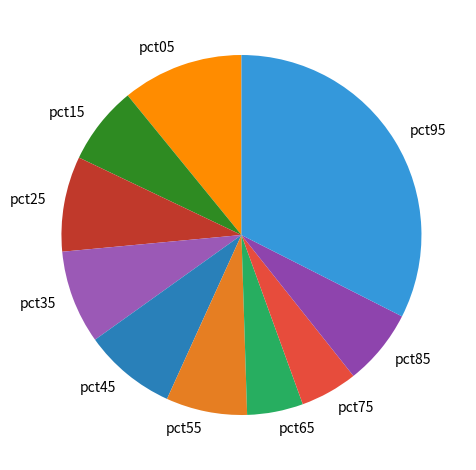

Is there a majority slice in this chart?

No